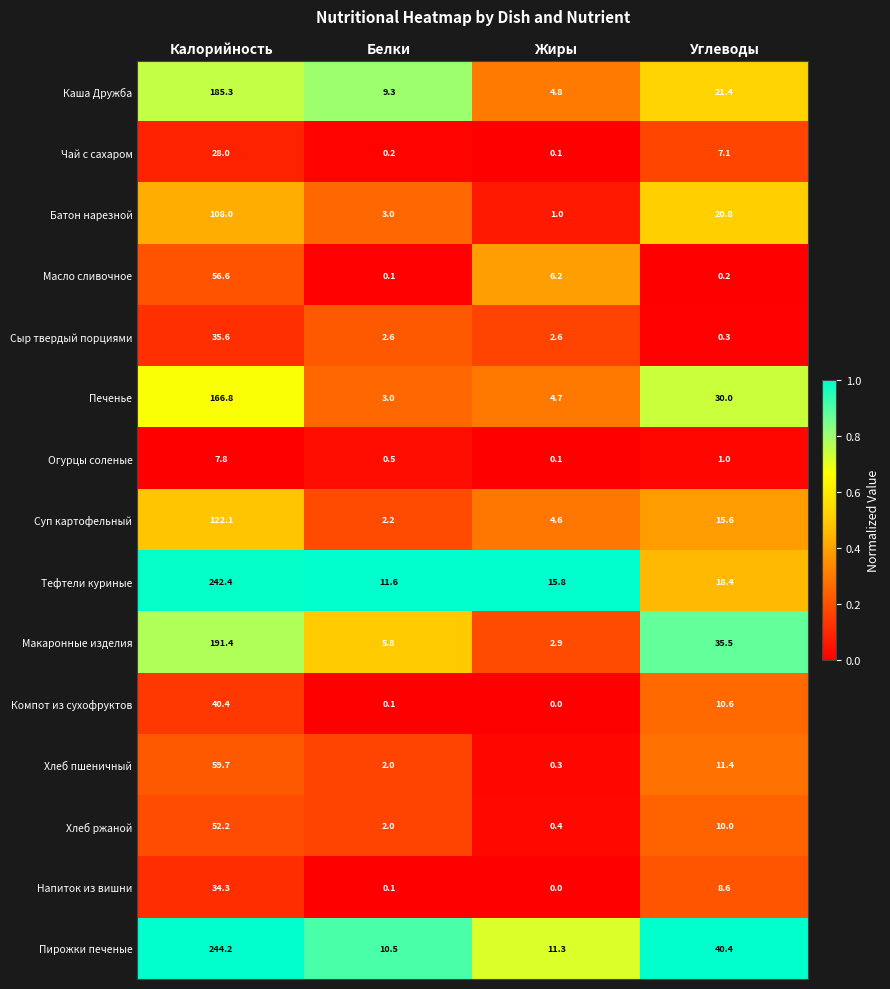

List the labels in order of Суп картофельный value, largest first.

Калорийность, Углеводы, Жиры, Белки